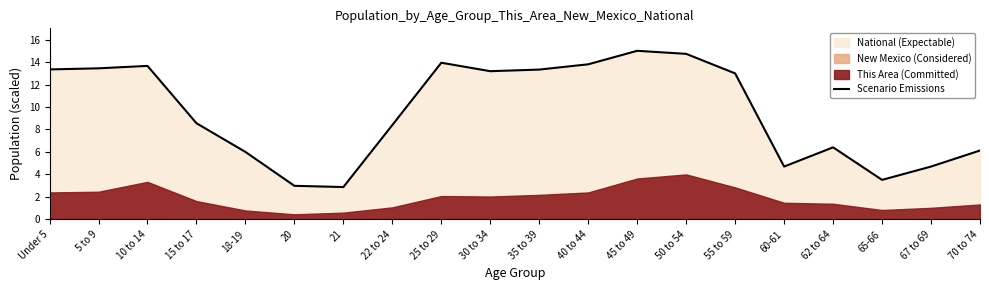

What is the average value?

9.6